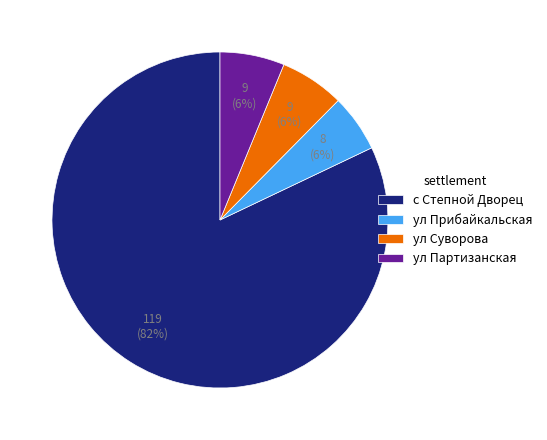

How many segments does this pie chart have?

4